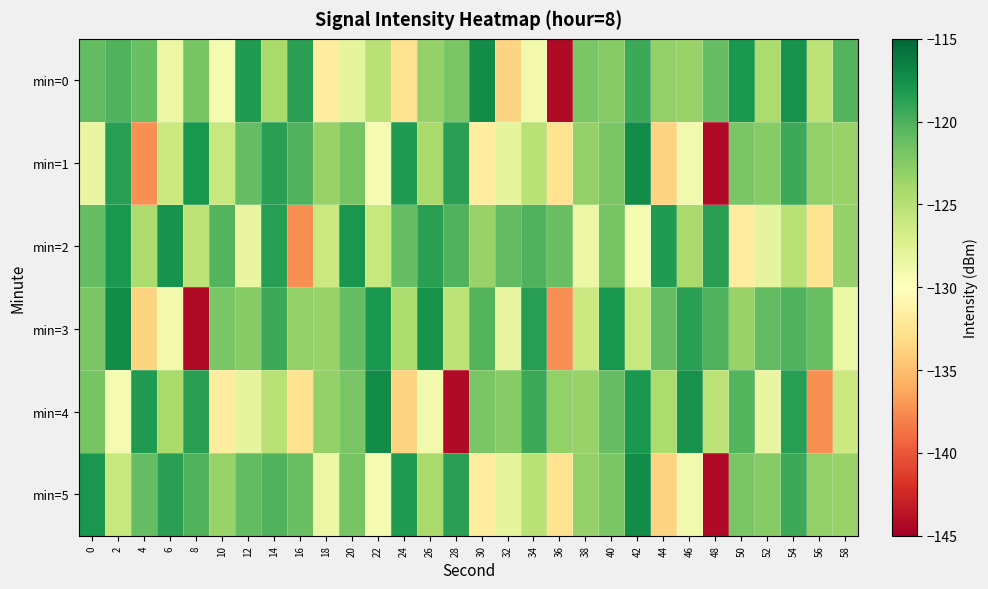

What is the difference between the highest and lowest values at 24?

15.4